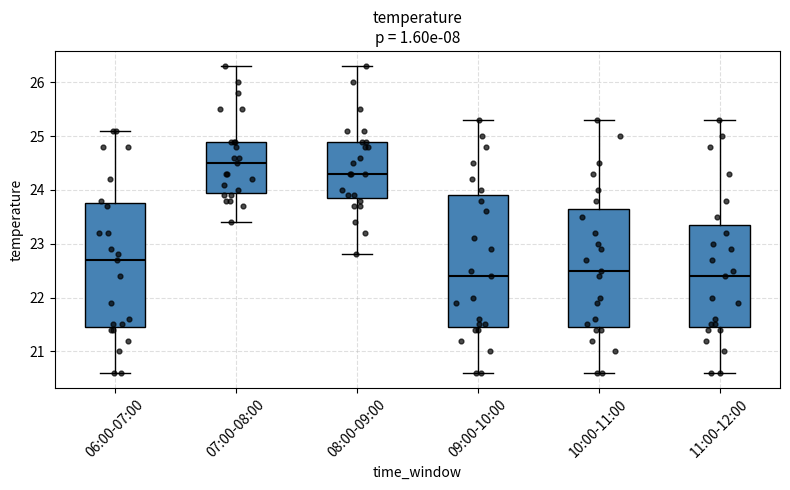

Which box has the highest median line?

07:00-08:00